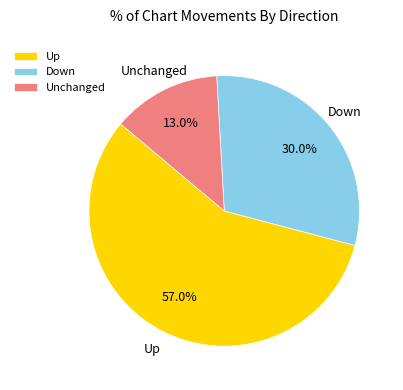

Which has a higher value, Unchanged or Up?

Up